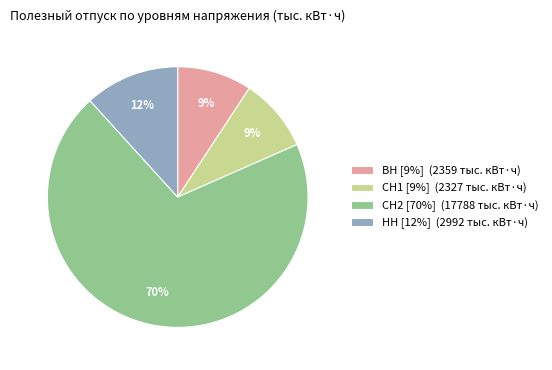

How many segments does this pie chart have?

4